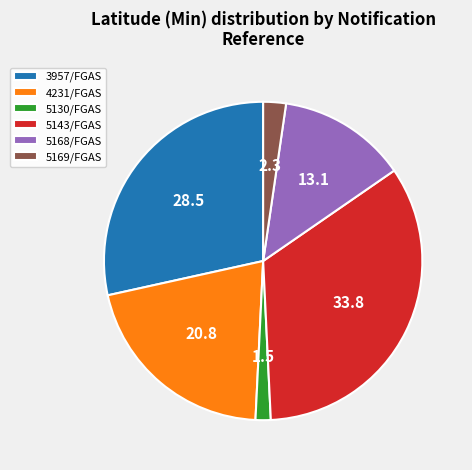

Combined, do 5169/FGAS and 5168/FGAS account for over 50%?

No